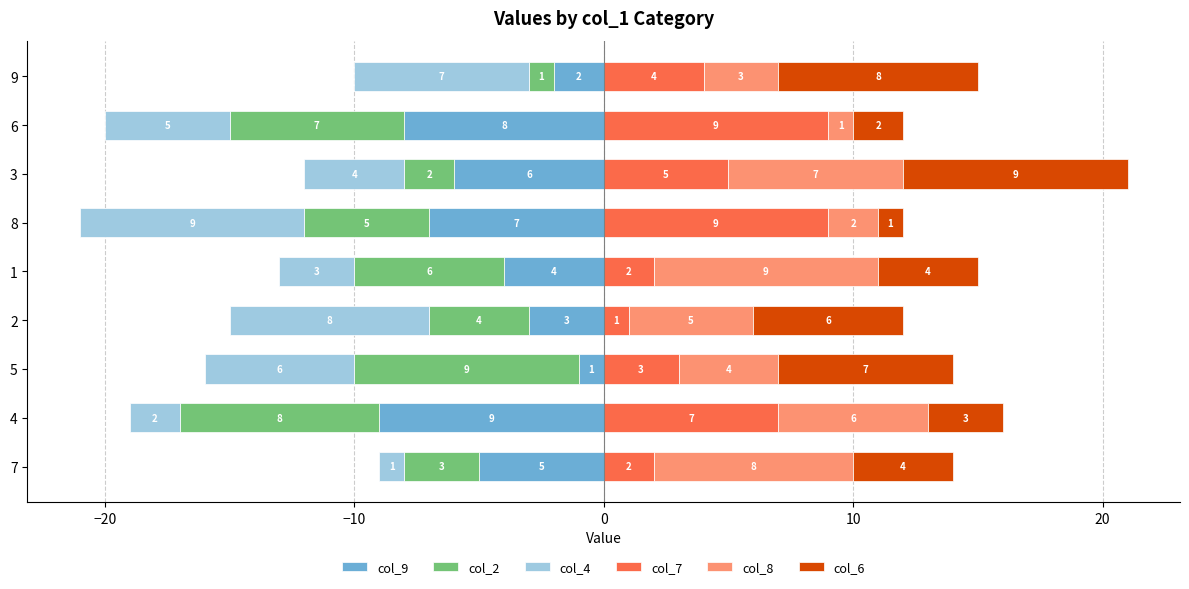

What is the difference between the maximum and minimum values in the col_6 series?

8